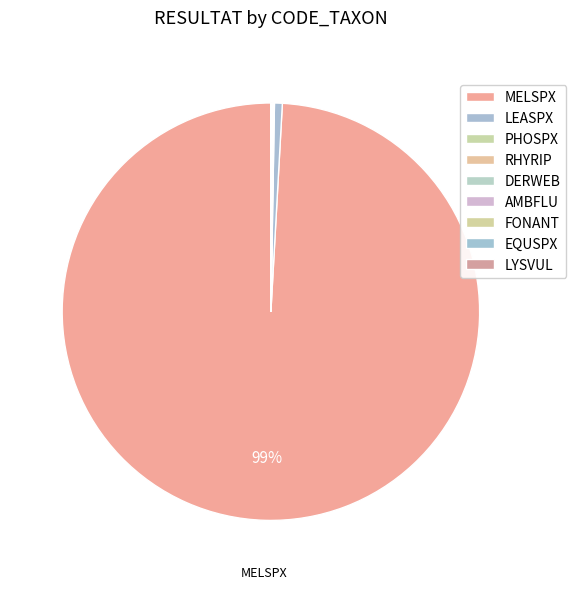

The RHYRIP slice represents 0% of the pie. True or false?

True